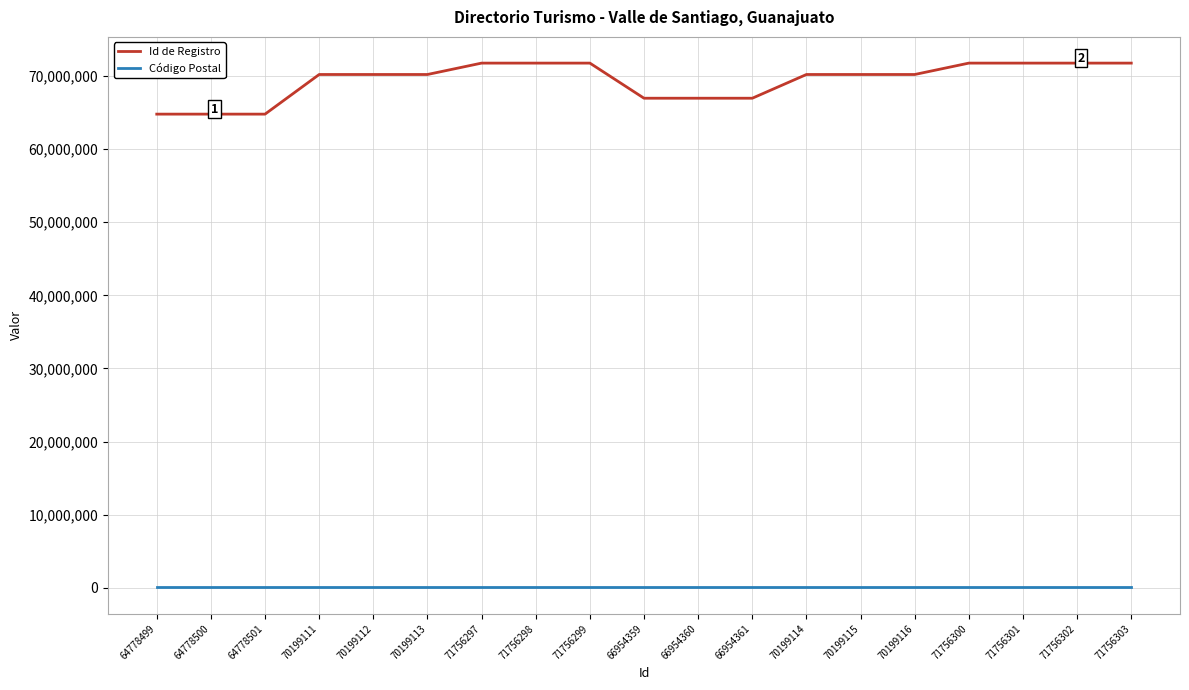

At 66954359, list the series in order from largest to smallest.

Id de Registro, Código Postal